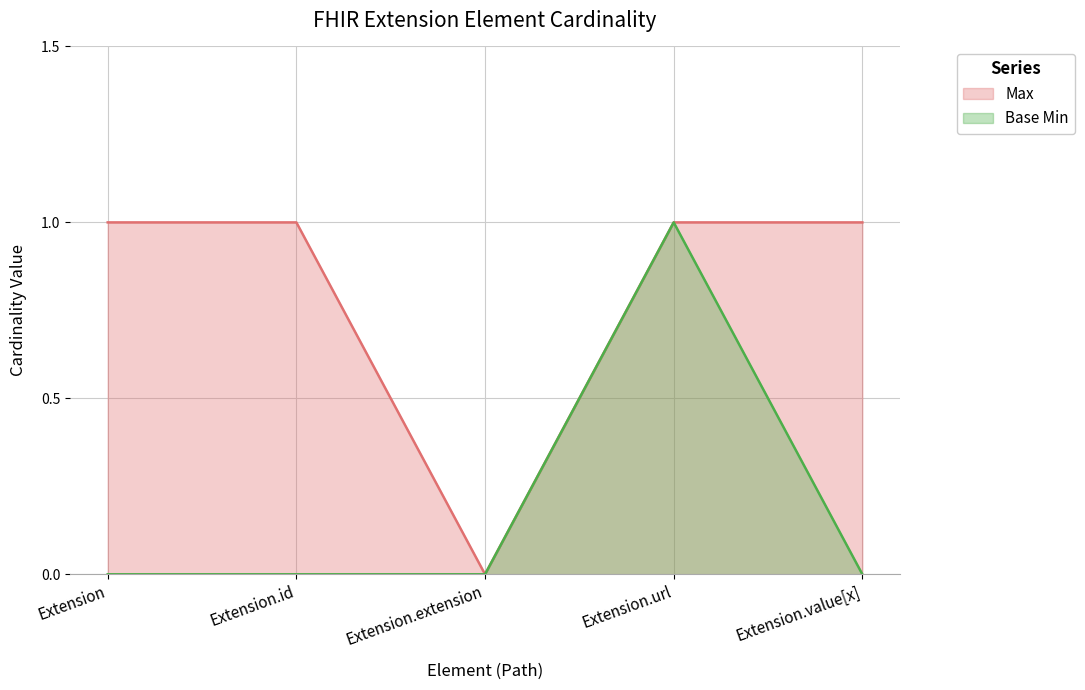

Between Extension.url and Extension.value[x], which is larger?

Extension.url